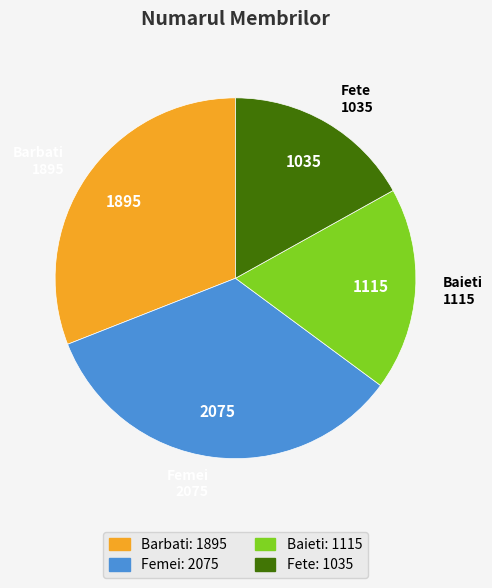

Which slice is the largest?

Femei